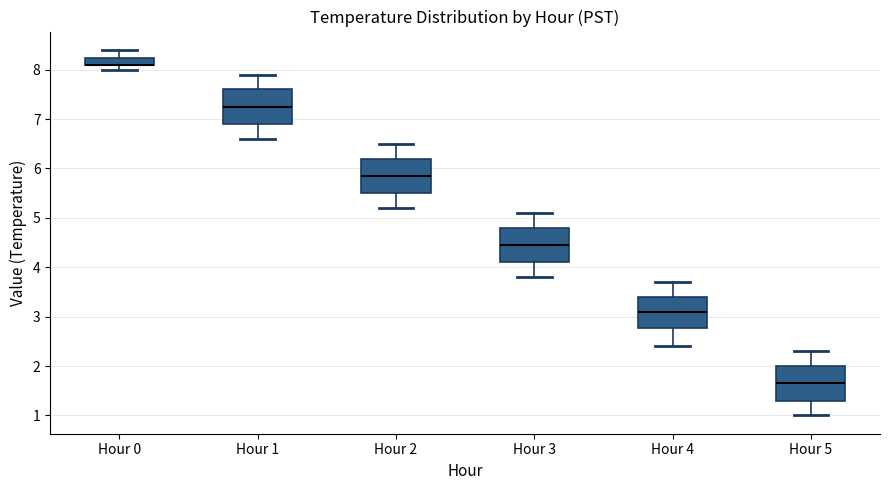

Where is the upper edge of the box for Hour 0 on the y-axis? The values are not printed on the chart, so give them approximately, as read against the axis.

8.2